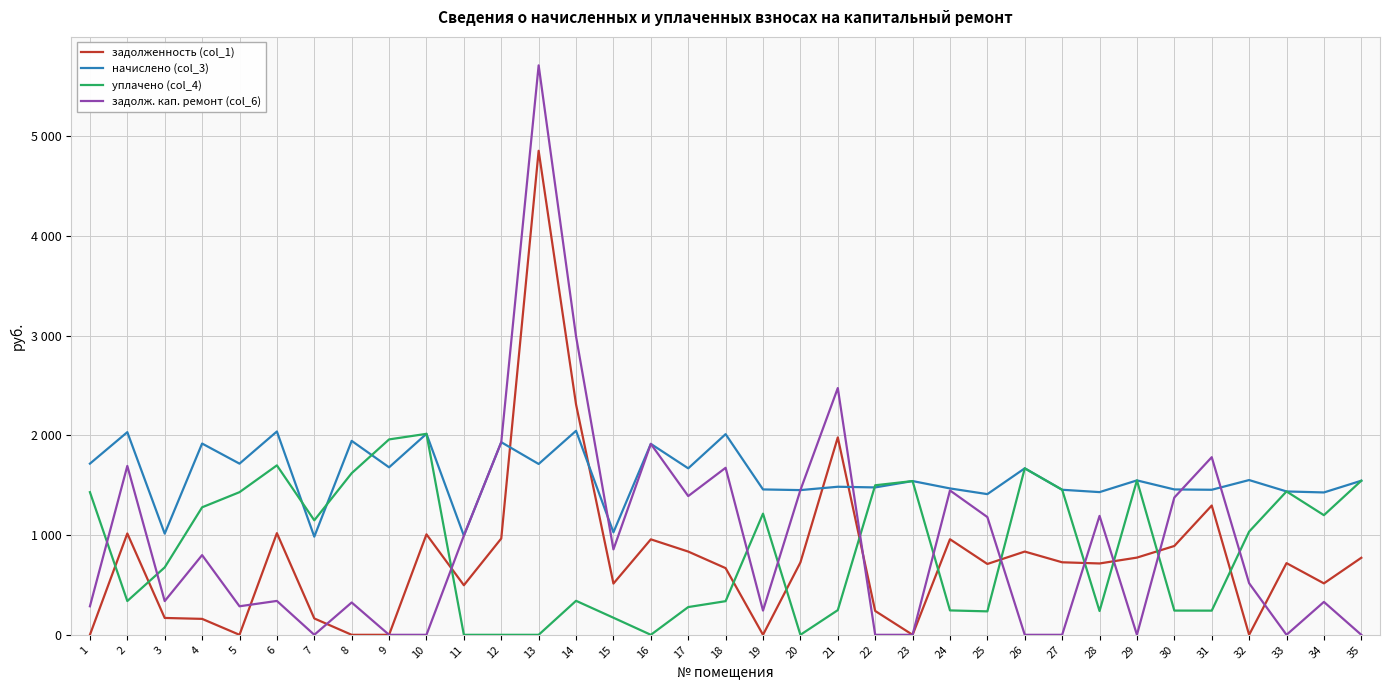

Does the chart have visible grid lines?

Yes